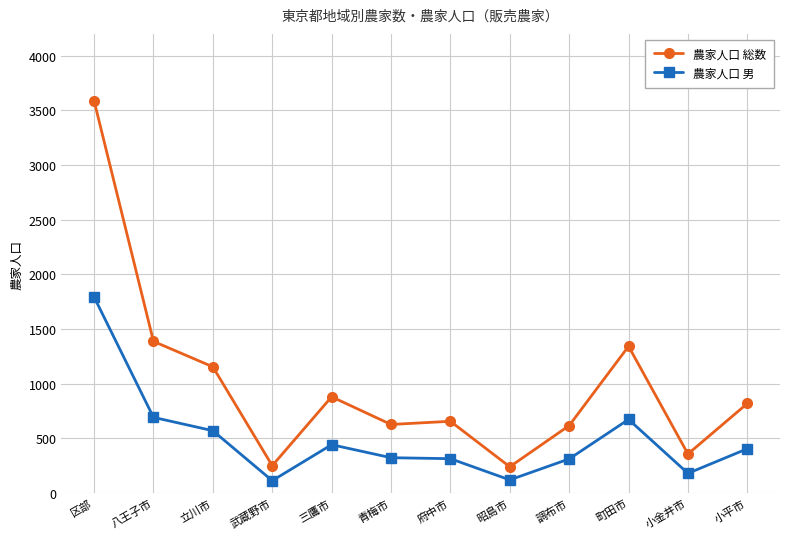

What is the value of the 農家人口 総数 point at the 6th from the left?

628